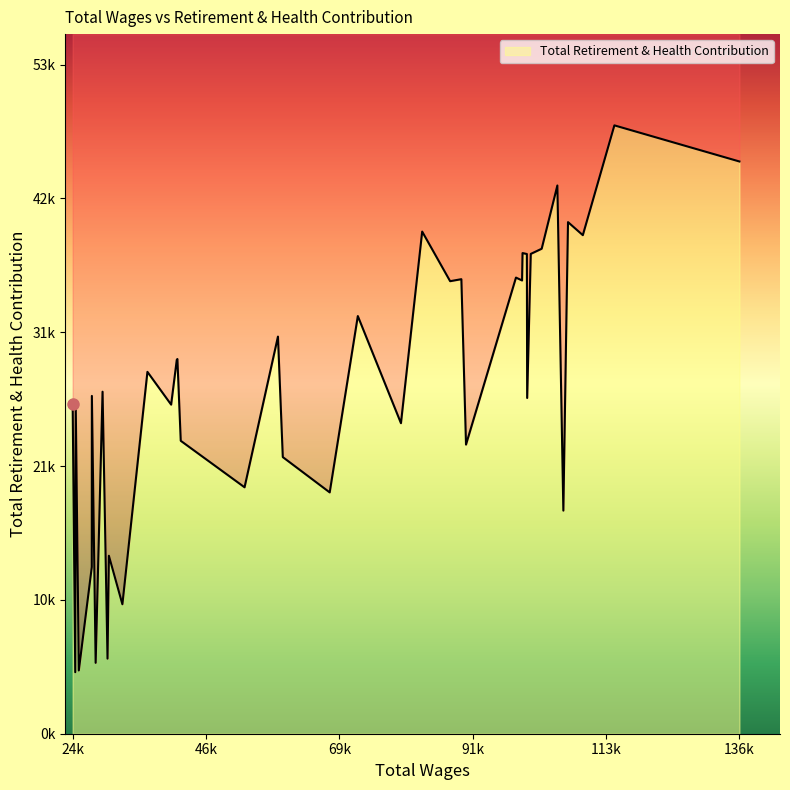

Reading left to right, what are all the values shown in this chart?

136404=45604	115397=48482	110095=39732	107607=40771	107372=34219	106824=17781	105818=43690	103183=38650	101349=38238	100743=26757	100694=38230	99965=38305	99887=36121	98862=36351	90470=23043	89688=36224	87800=36064	83105=40017	79537=24747	72292=33285	67566=19232	59686=22045	58871=31647	53261=19639	42539=23344	41975=29862	41872=29796	40925=26226	36940=28838	32735=10317	30467=14182	30236=5984	29402=27256	28242=5649	27606=26920	27593=13287	25412=5042	24889=26414	24815=4903	24379=26303